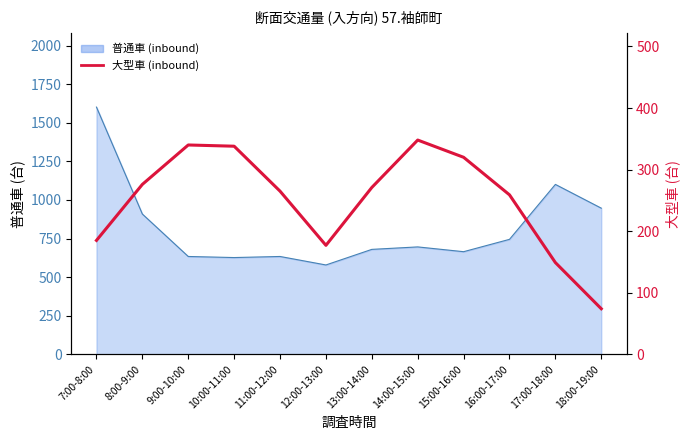

What position from the left is 13:00-14:00?

7